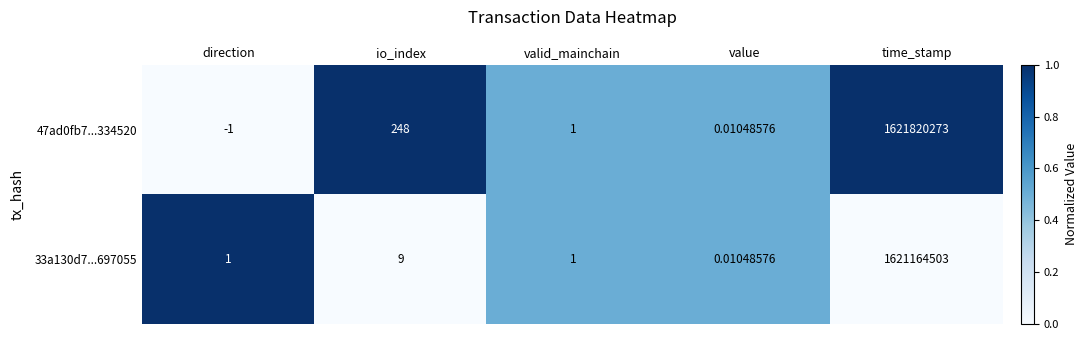

Where is 33a130d7...697055 nearest to the value 810582251?

io_index